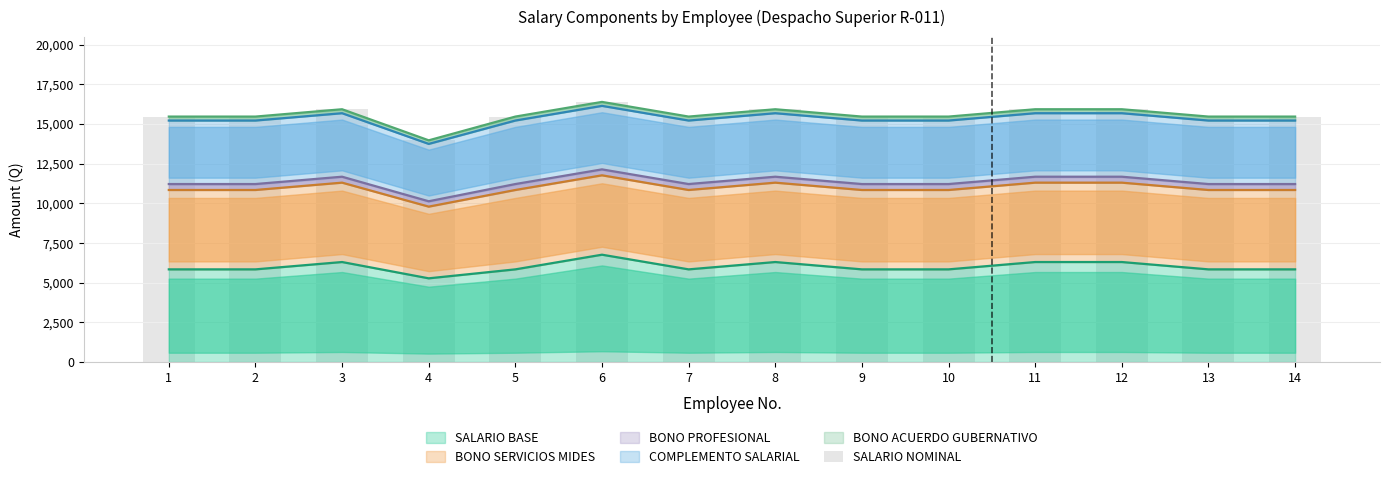

What is the greatest value displayed?

16384.0